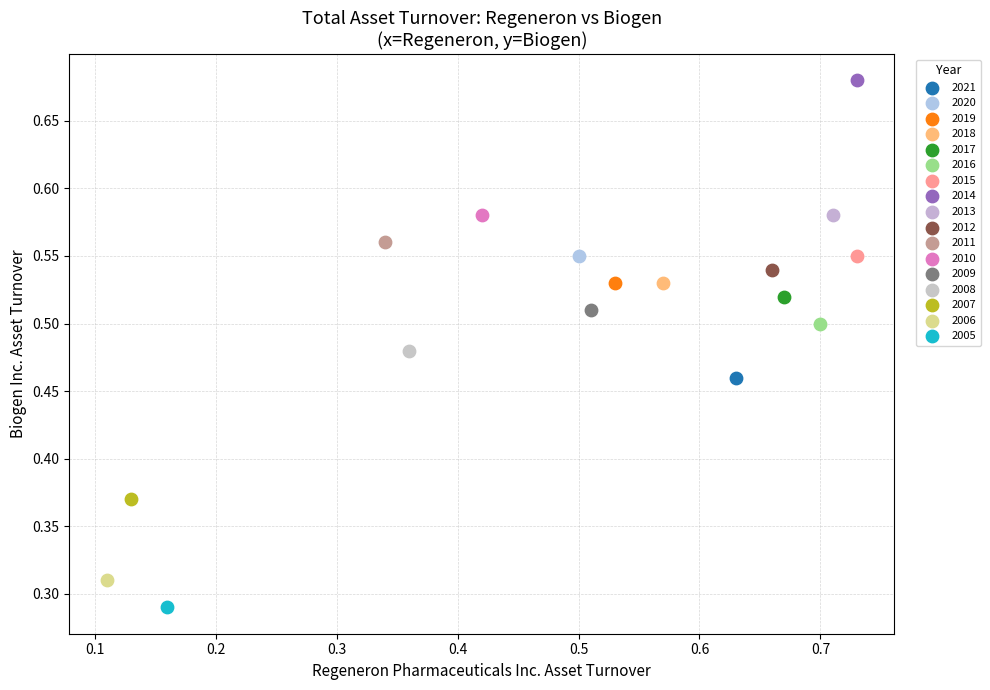

What are all the series names shown in the legend?

2021, 2020, 2019, 2018, 2017, 2016, 2015, 2014, 2013, 2012, 2011, 2010, 2009, 2008, 2007, 2006, 2005